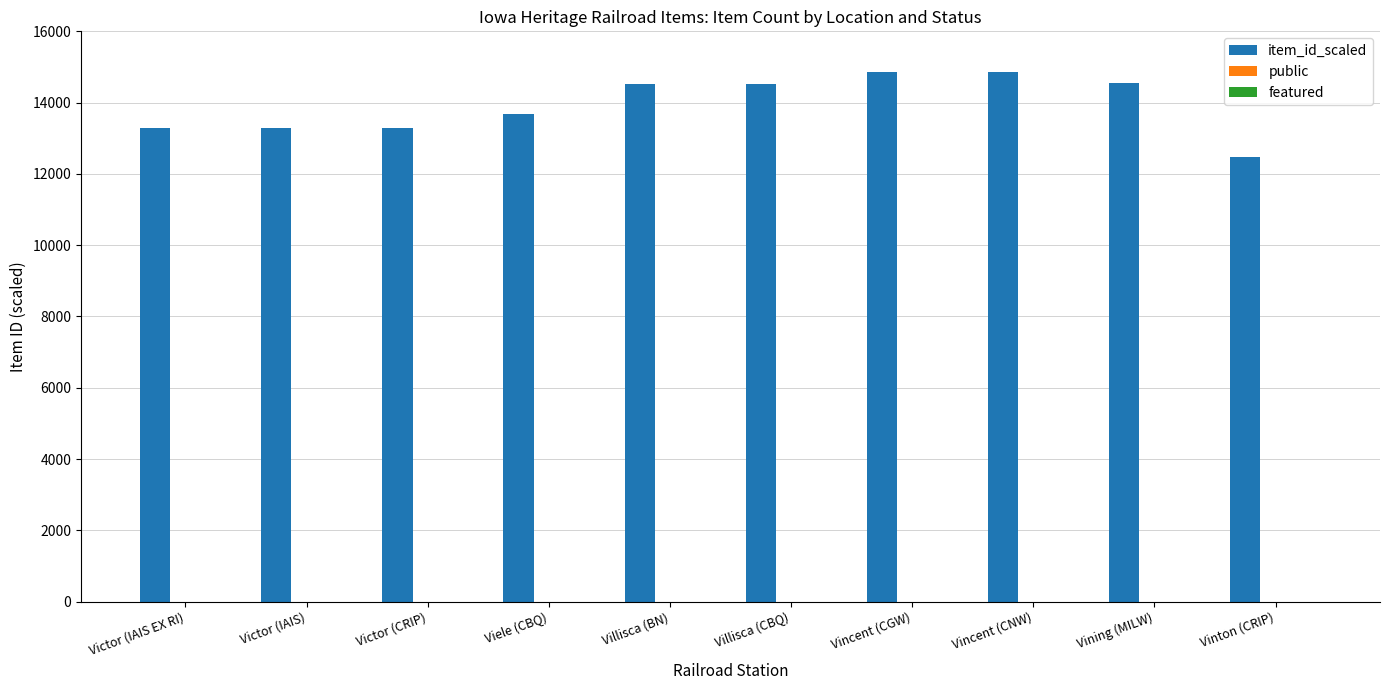

What is the sum of all item_id_scaled values?

139360